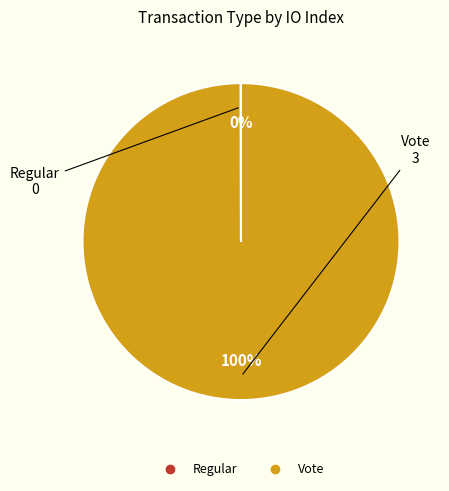

True or false: Vote accounts for 91% of the total.

False